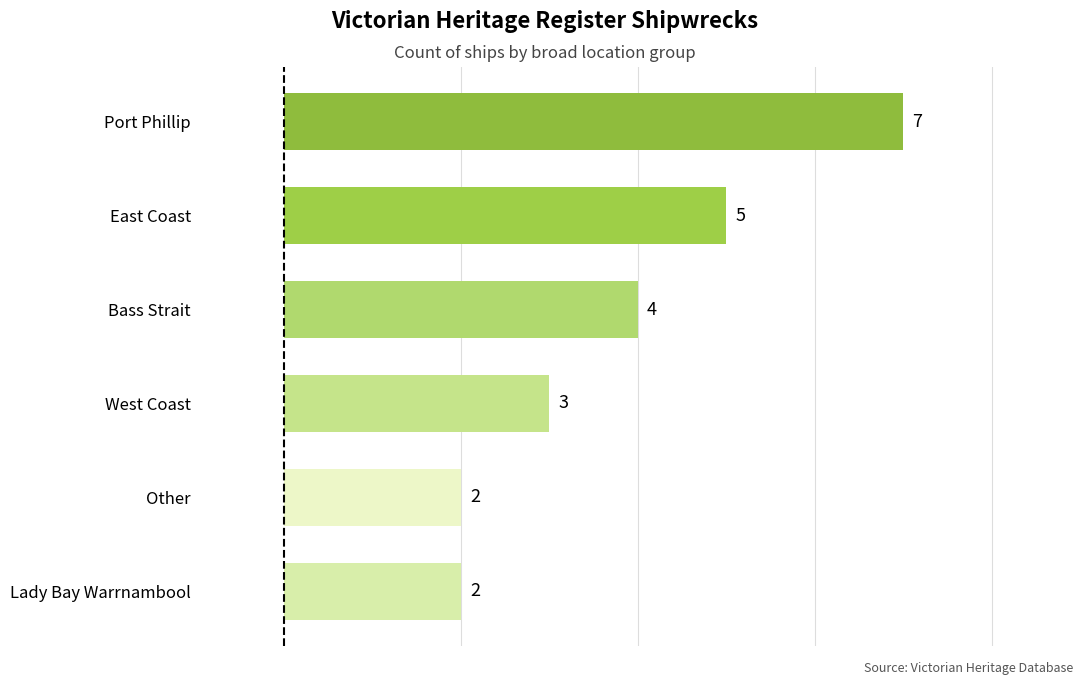

Which category has the highest value across all series?

Port Phillip